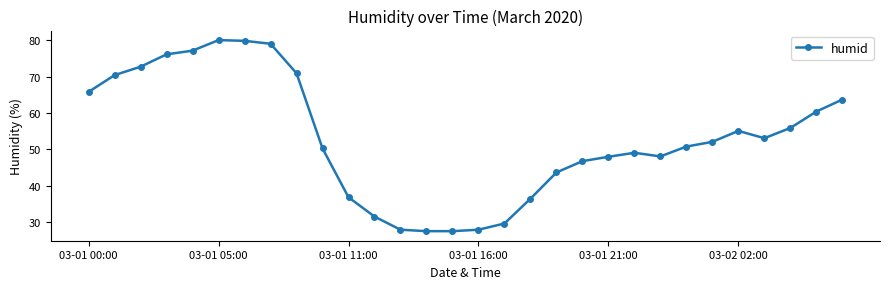

How many data points does each series have?

30